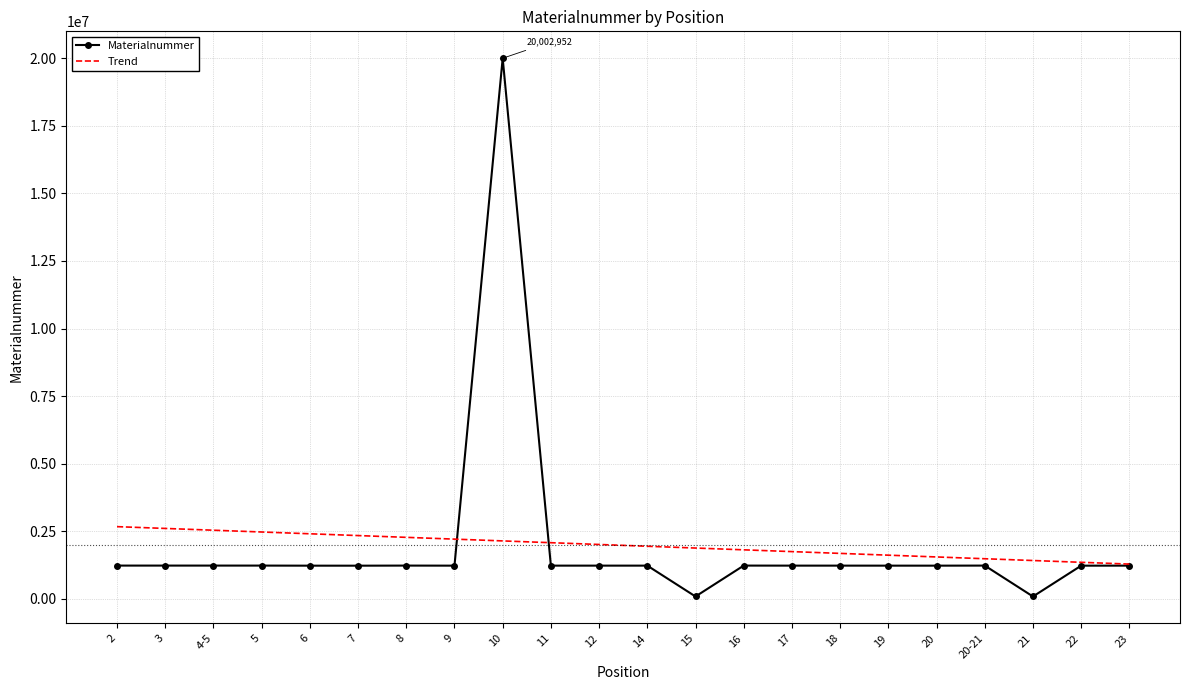

List the series in order of their peak value, lowest first.

Trend, Materialnummer